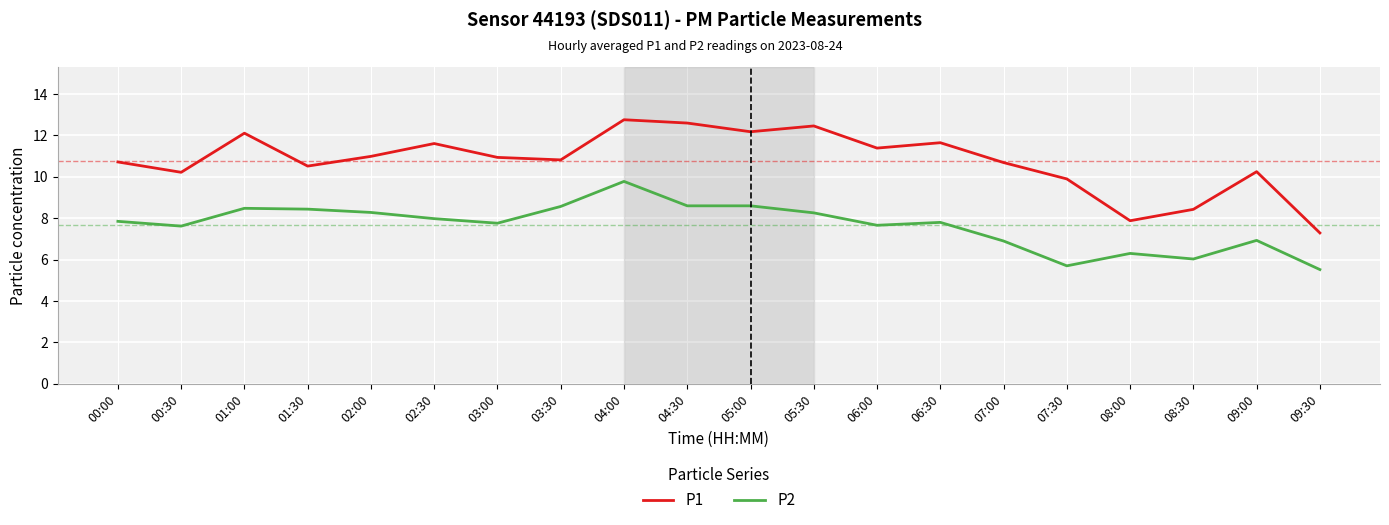

What is the greatest value displayed?

12.8